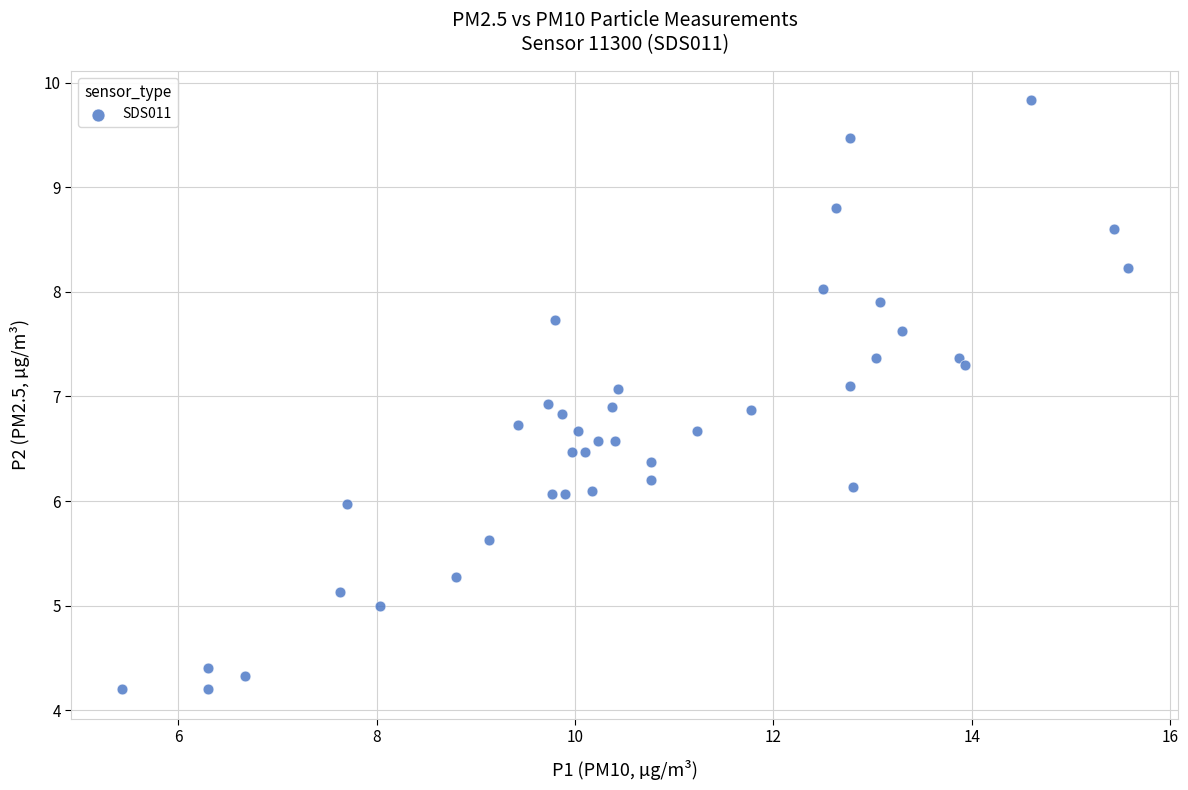

What is the range of Y values (max minus min)?

5.6